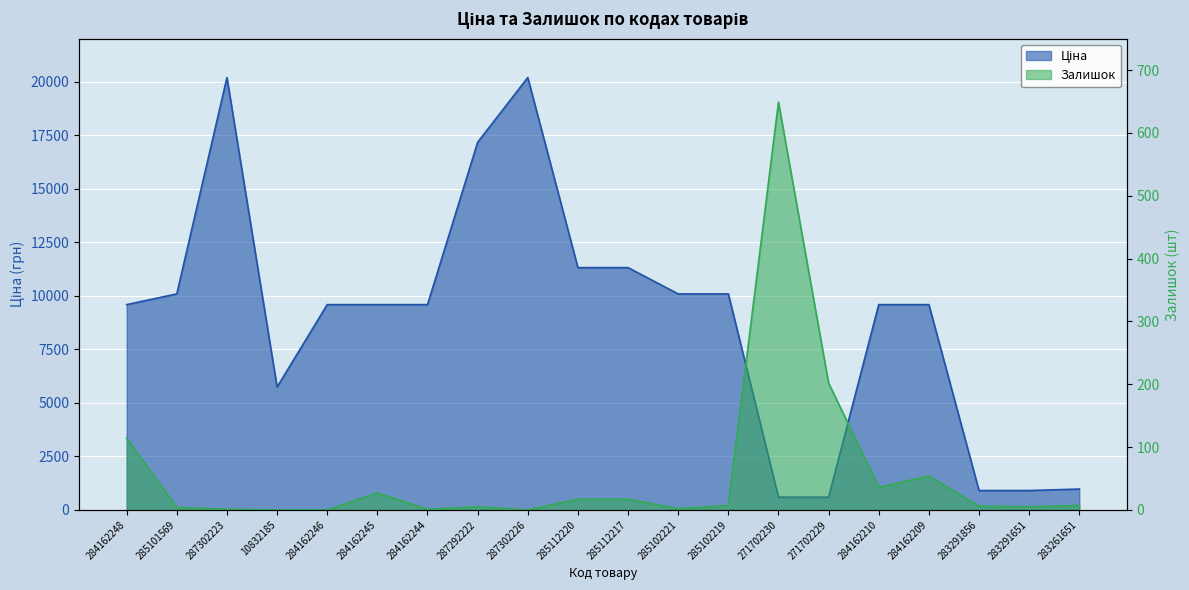

What is the spread (max minus min) of values at 285101569?

10081.8